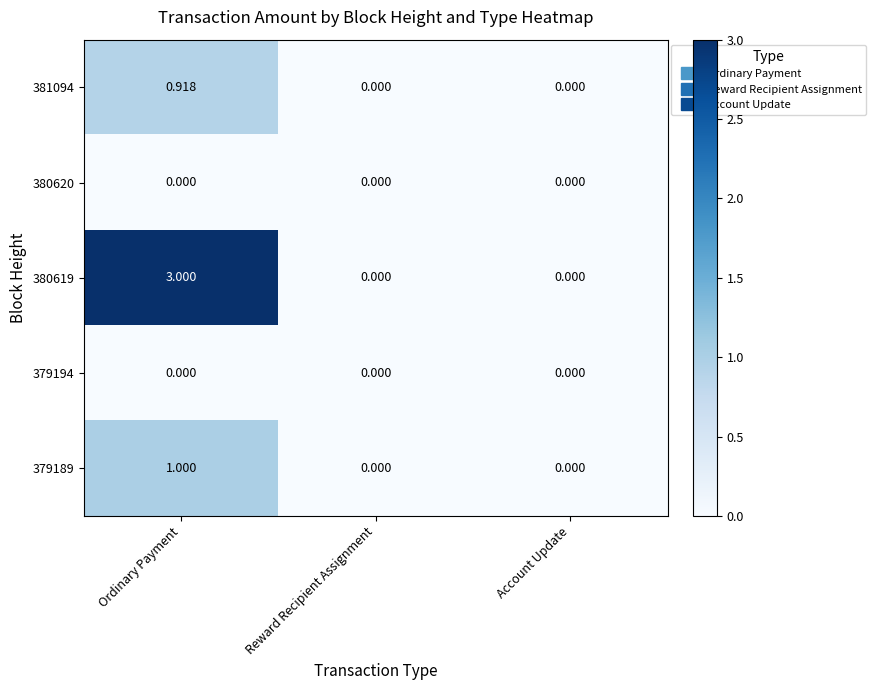

At which category is the sum across all series the highest?

Ordinary Payment